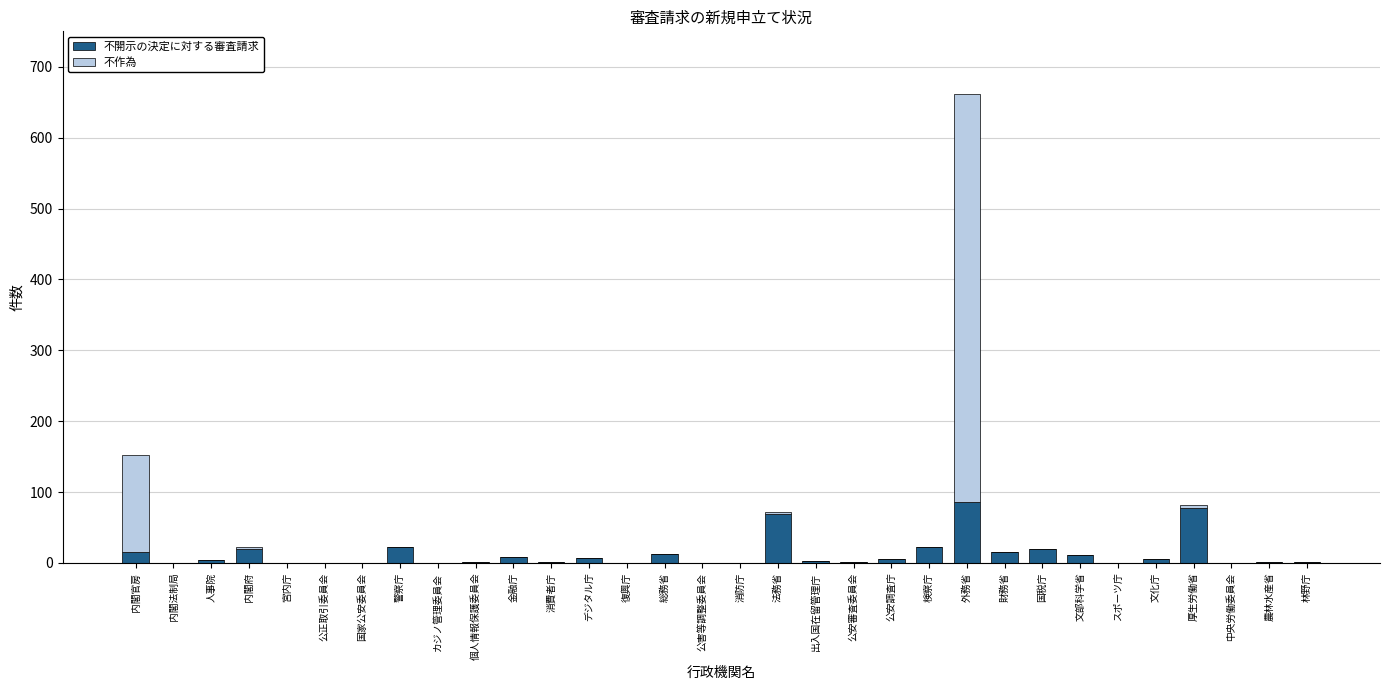

What is the total value across all series at 警察庁?

22